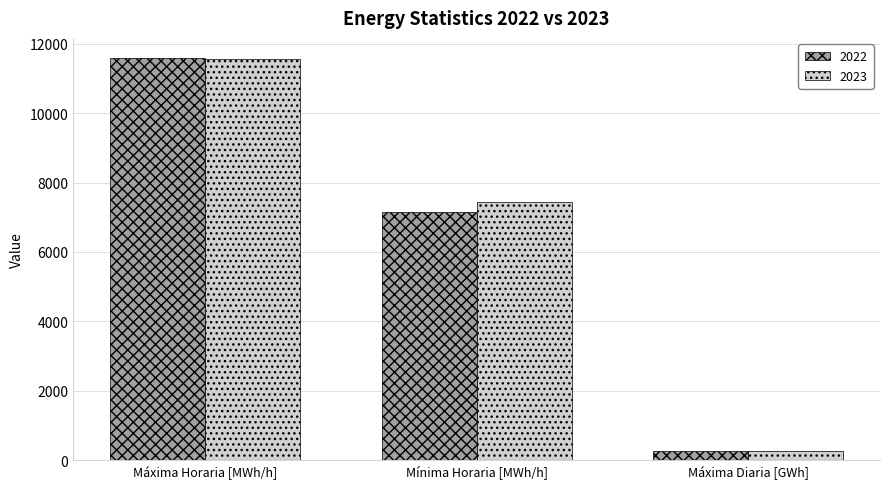

What is the greatest value displayed?

11590.3